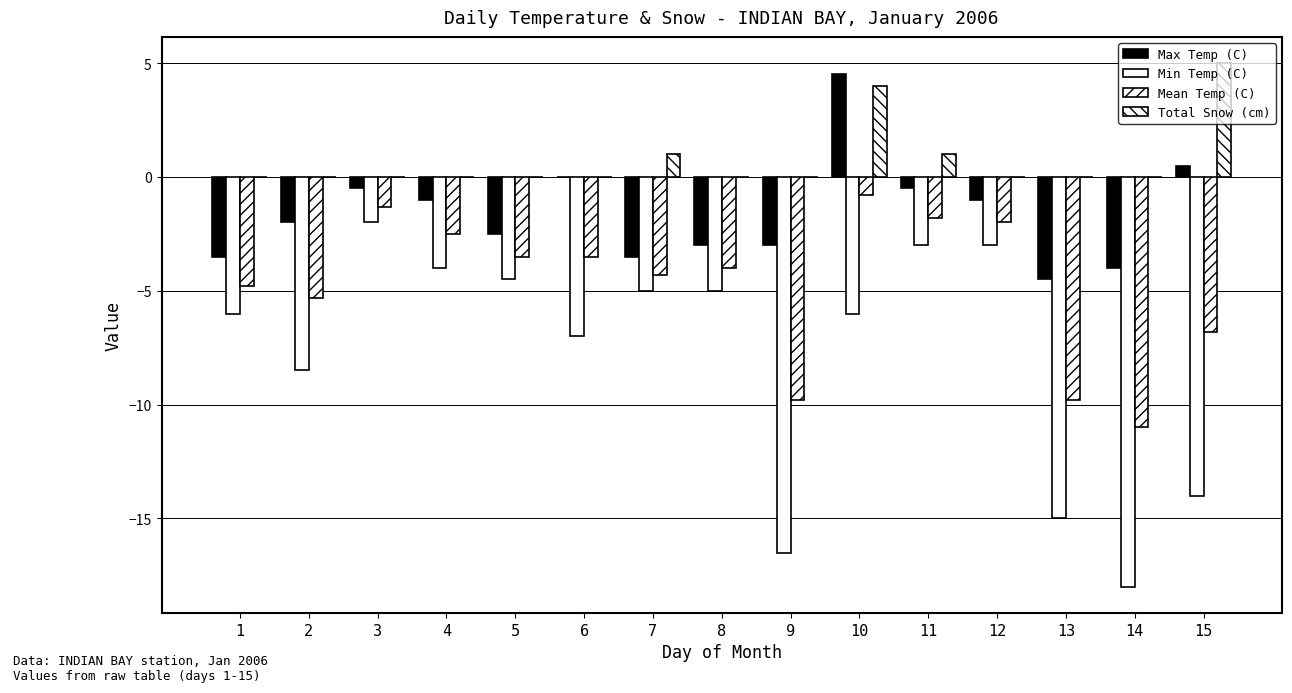

Are the bars grouped side by side (vs. stacked)?

Yes